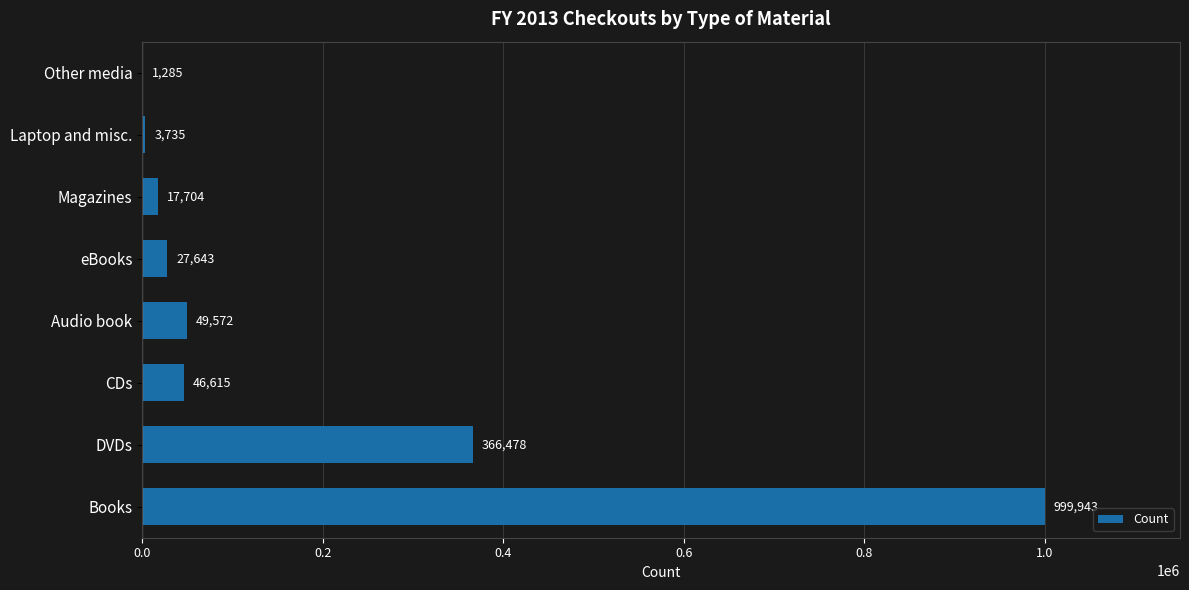

What is the change in value from DVDs to CDs?

-319863